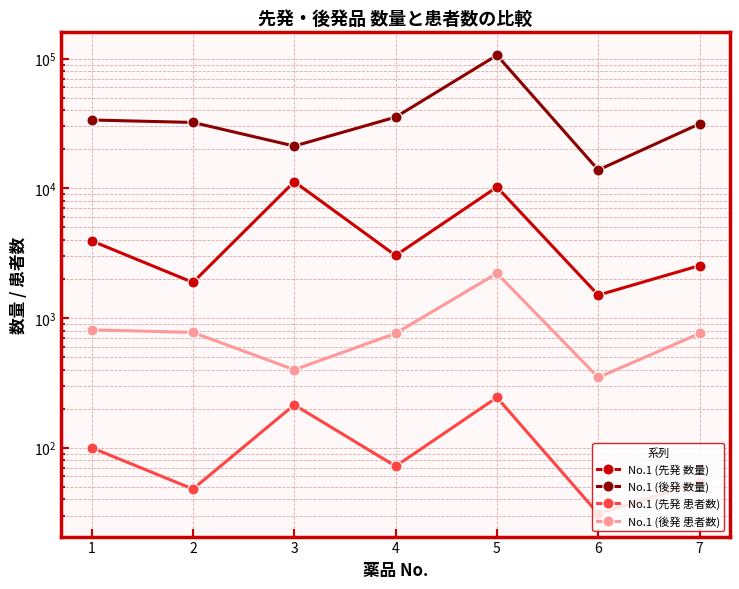

True or false: No.1 (先発 患者数) and No.1 (後発 数量) intersect in this chart.

False